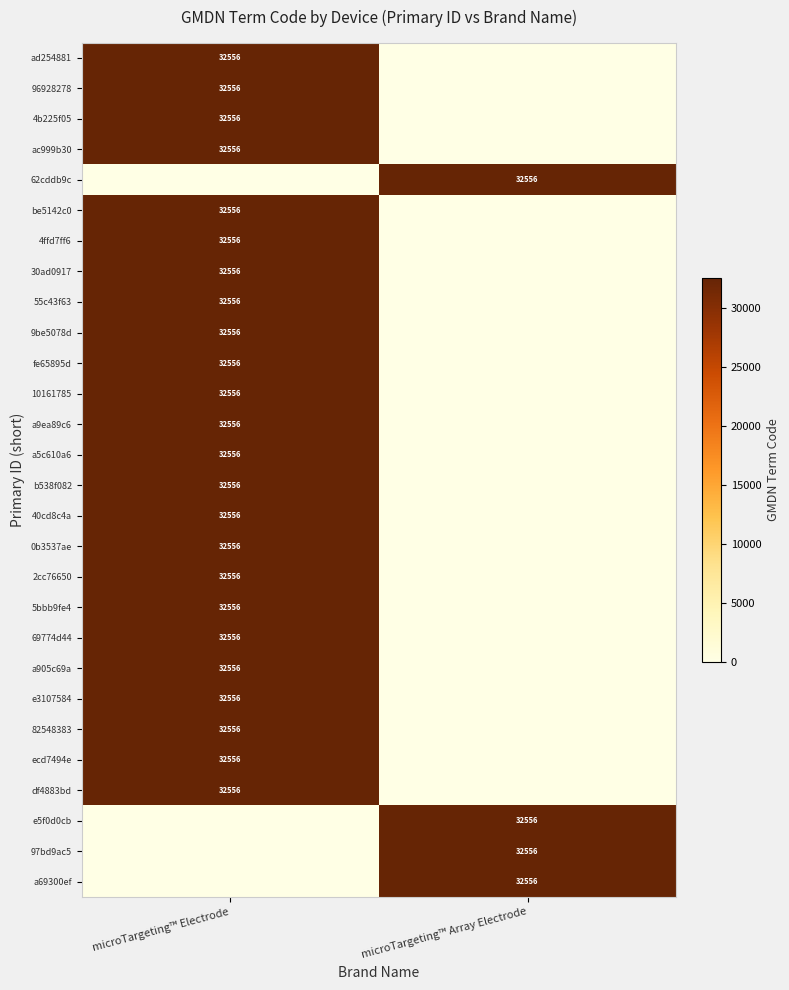

At which category is the sum across all series the highest?

microTargeting™ Electrode